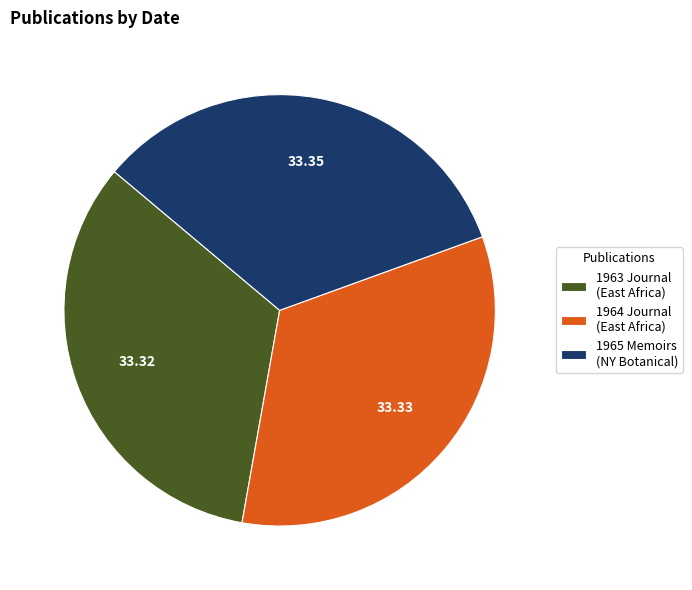

Approximately how many times larger is the value at 1963 Journal (East Africa) compared to 1964 Journal (East Africa)?

1.0